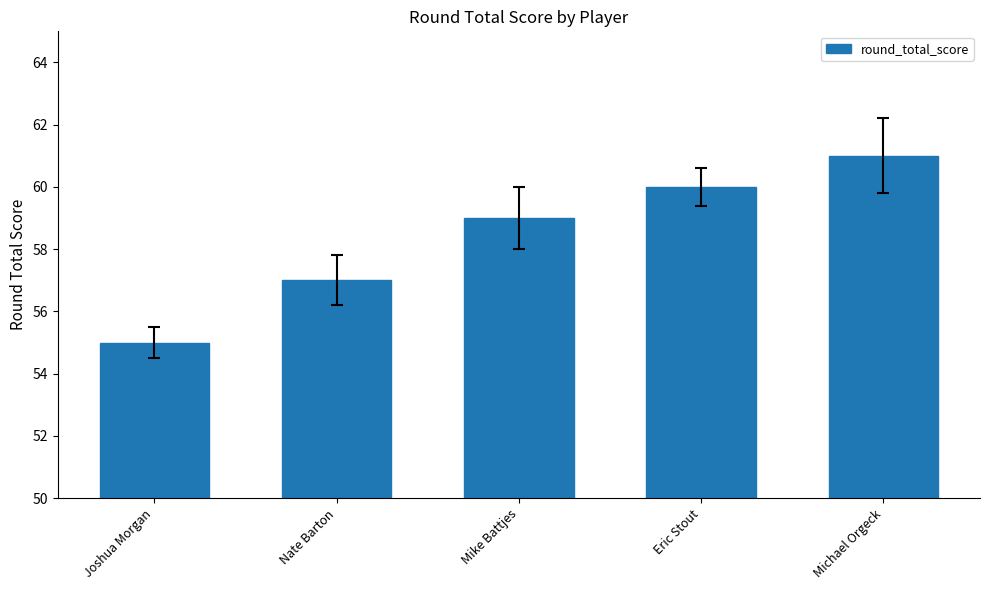

What is the label of the 4th bar from the right?

Nate Barton